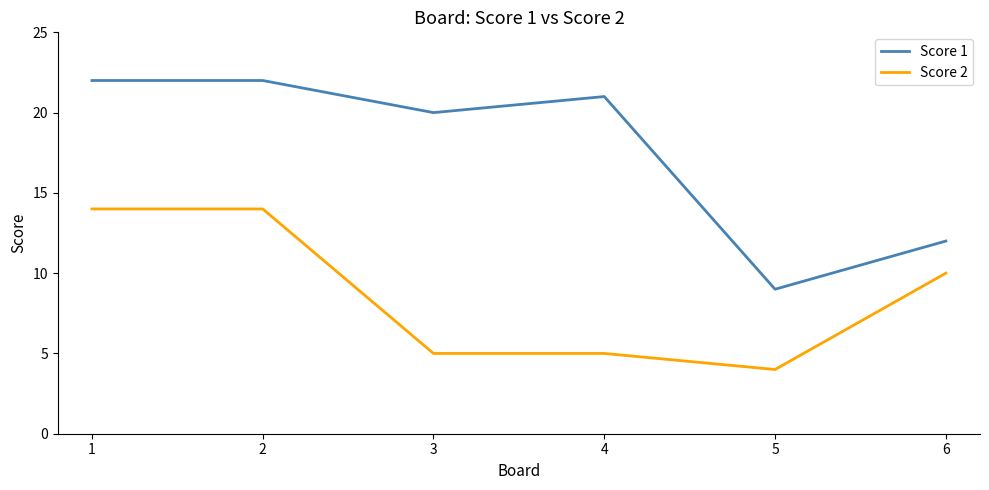

At which label is Score 2 closest to 9?

6